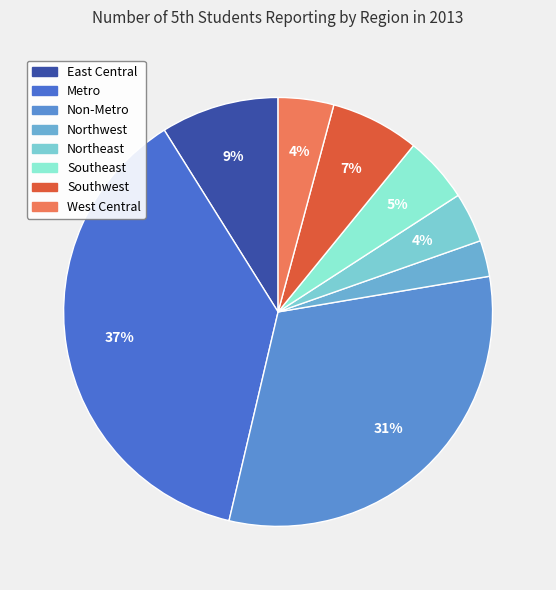

Count the number of slices in the pie.

8